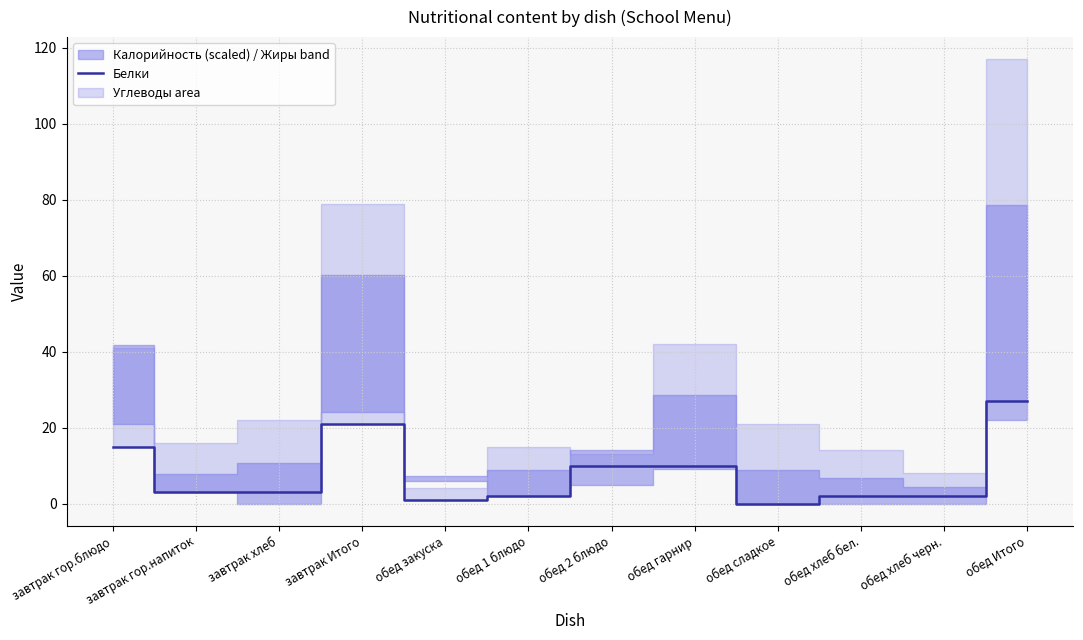

List the labels in order of value, smallest first.

обед сладкое, обед закуска, обед 1 блюдо, обед хлеб бел., обед хлеб черн., завтрак гор.напиток, завтрак хлеб, обед 2 блюдо, обед гарнир, завтрак гор.блюдо, завтрак Итого, обед Итого